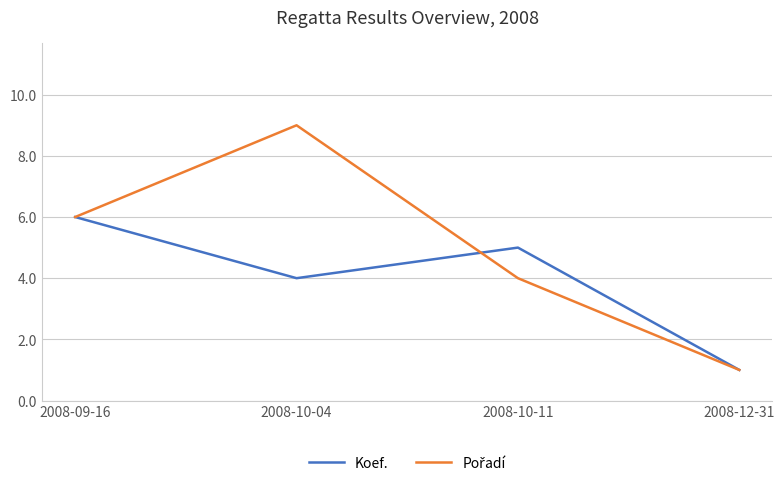

What is the total value across all series at 2008-10-04?

13